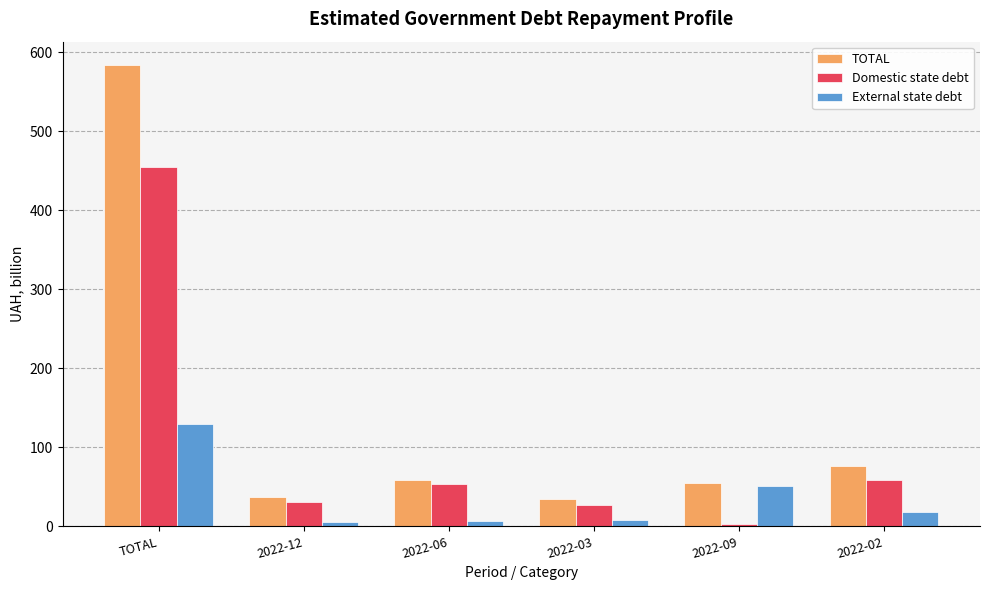

Which label corresponds to the largest value in the chart?

TOTAL